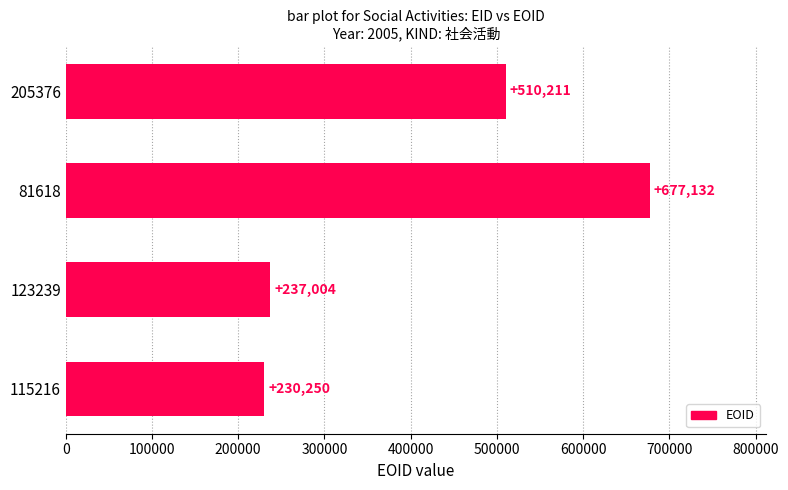

What value does the data have at 205376?

510211